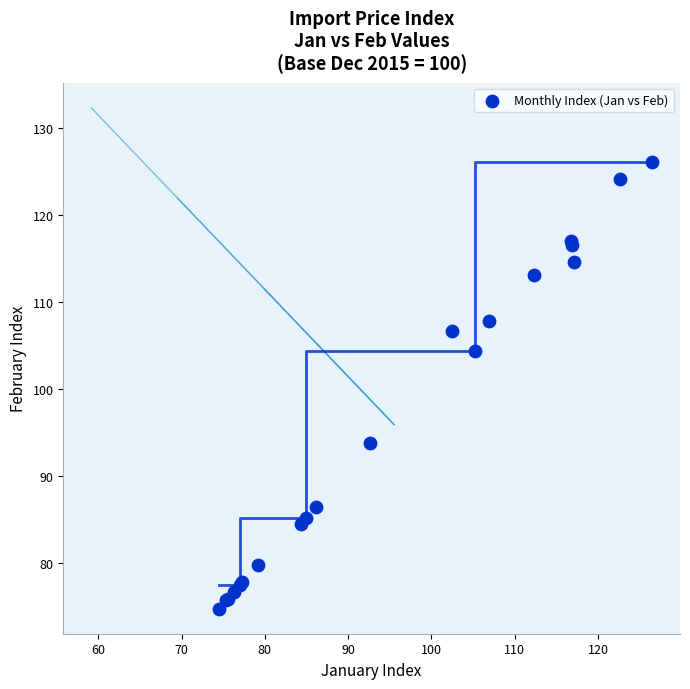

What Y value in the scatter plot is closest to 100?

104.3